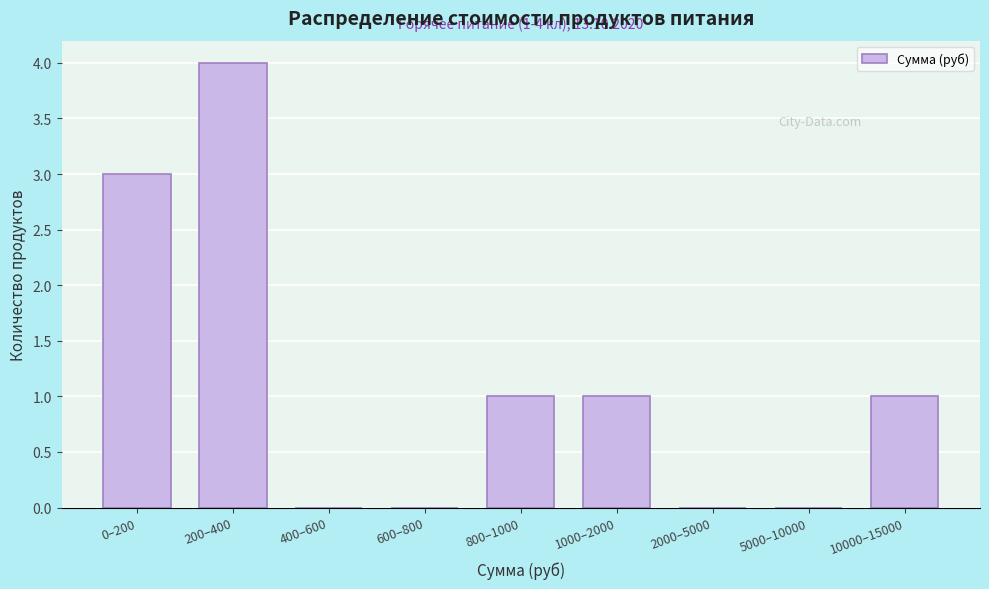

Reading left to right, what are all the values shown in this chart?

0–200=3	200–400=4	400–600=0	600–800=0	800–1000=1	1000–2000=1	2000–5000=0	5000–10000=0	10000–15000=1